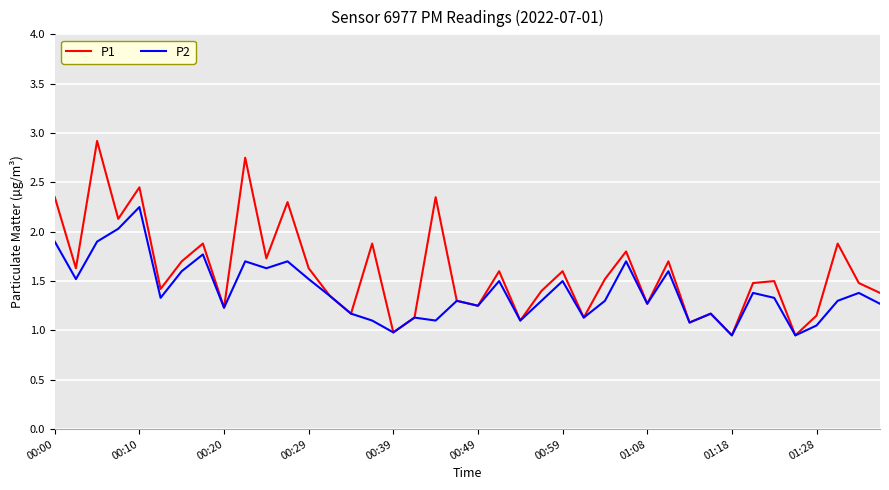

Which series has the widest spread of values?

P1